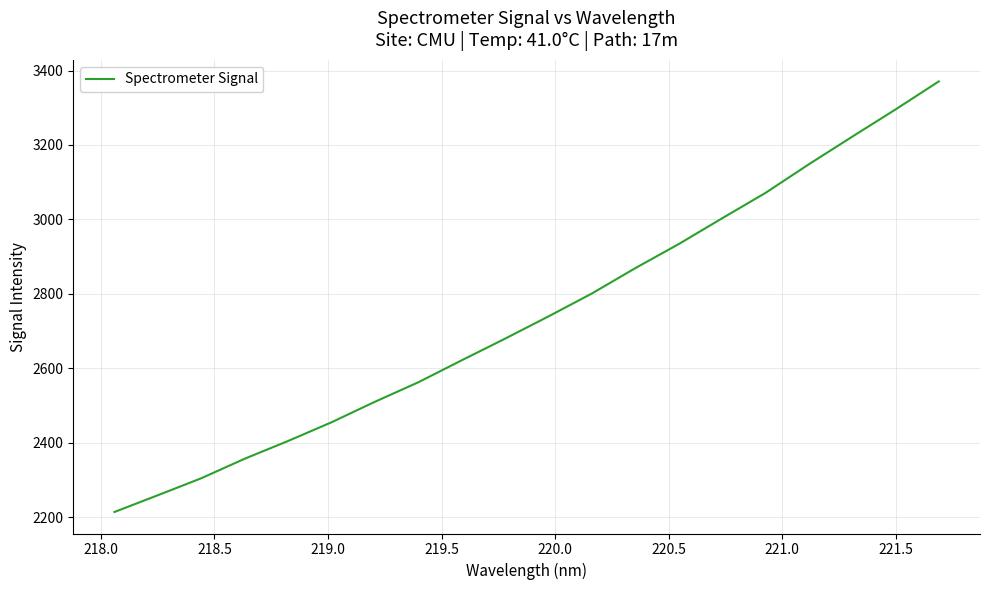

What is the smallest value displayed?

2213.5